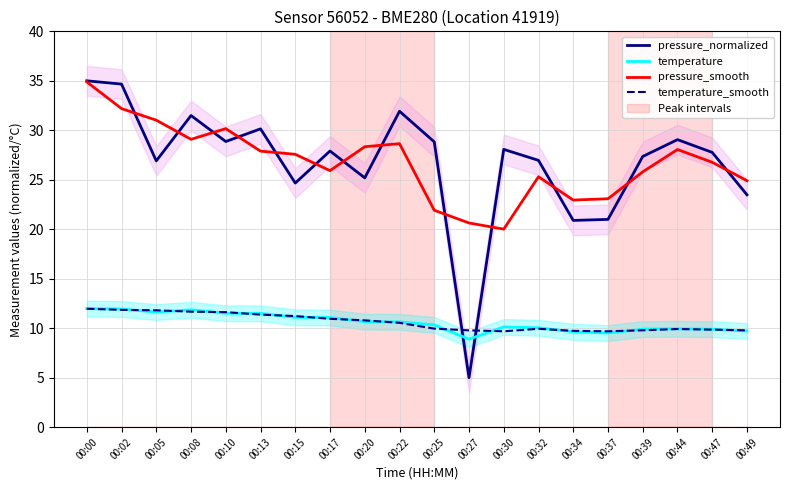

What is the highest value of the pressure_smooth series?

34.9